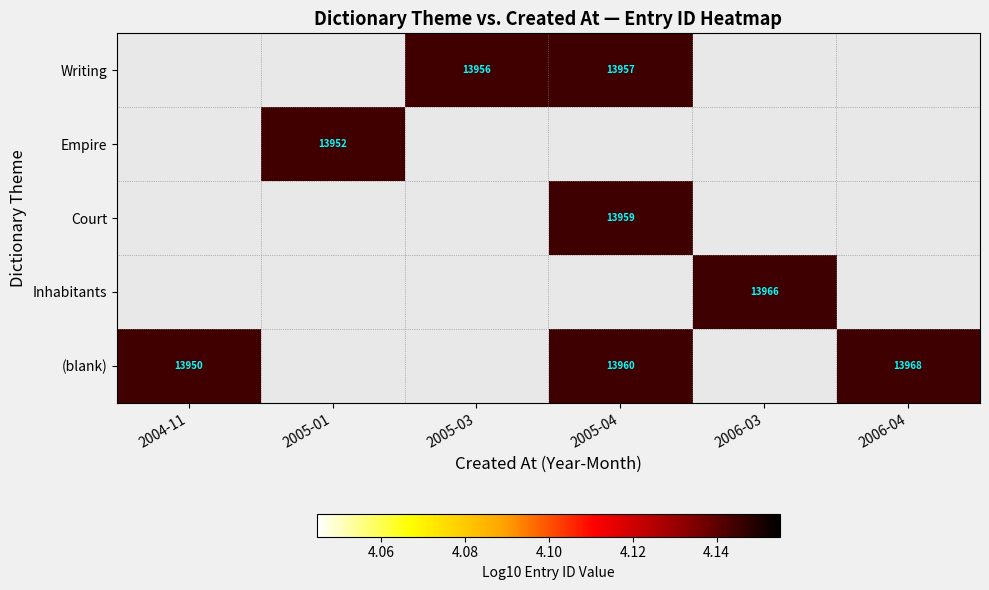

How many series are shown in this chart?

5